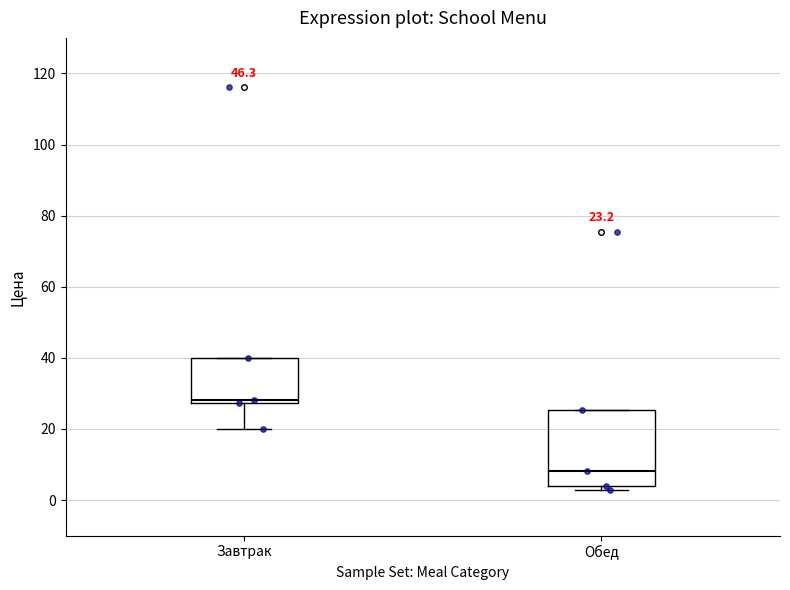

Which box has the highest median line?

Завтрак